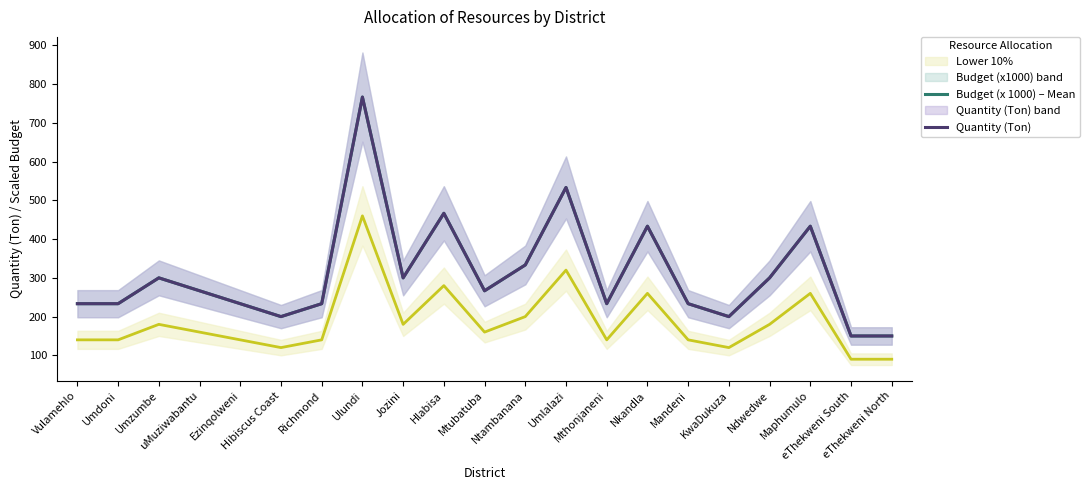

Is it true that Budget (x 1000) – Mean equals 1309.3 at Ulundi?

False